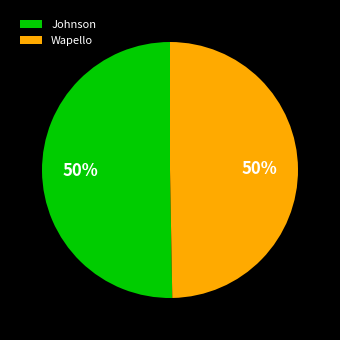

Combined, do Johnson and Wapello account for over 50%?

Yes